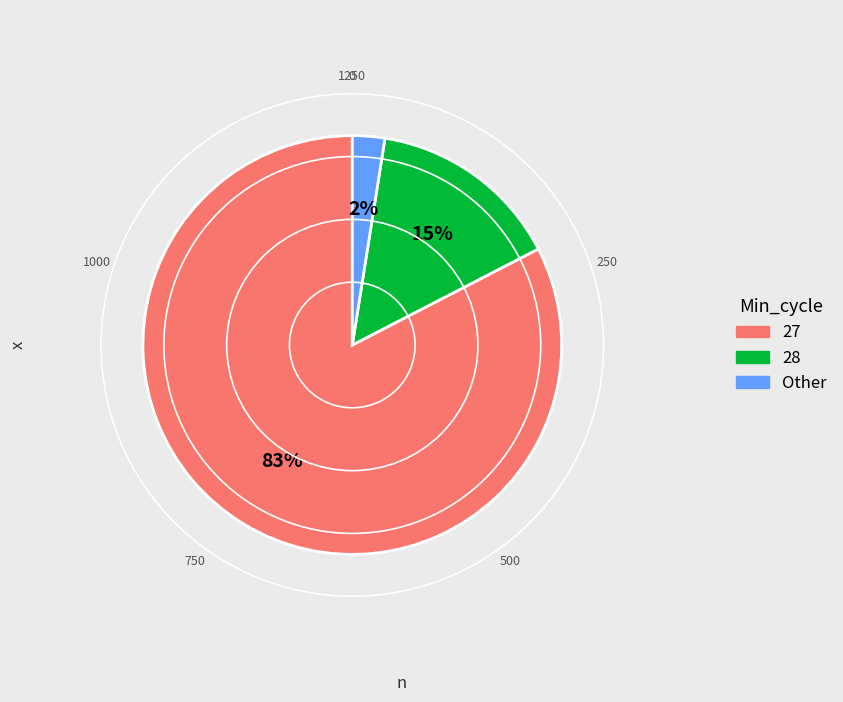

To the nearest percent, what is the average slice percentage?

33%